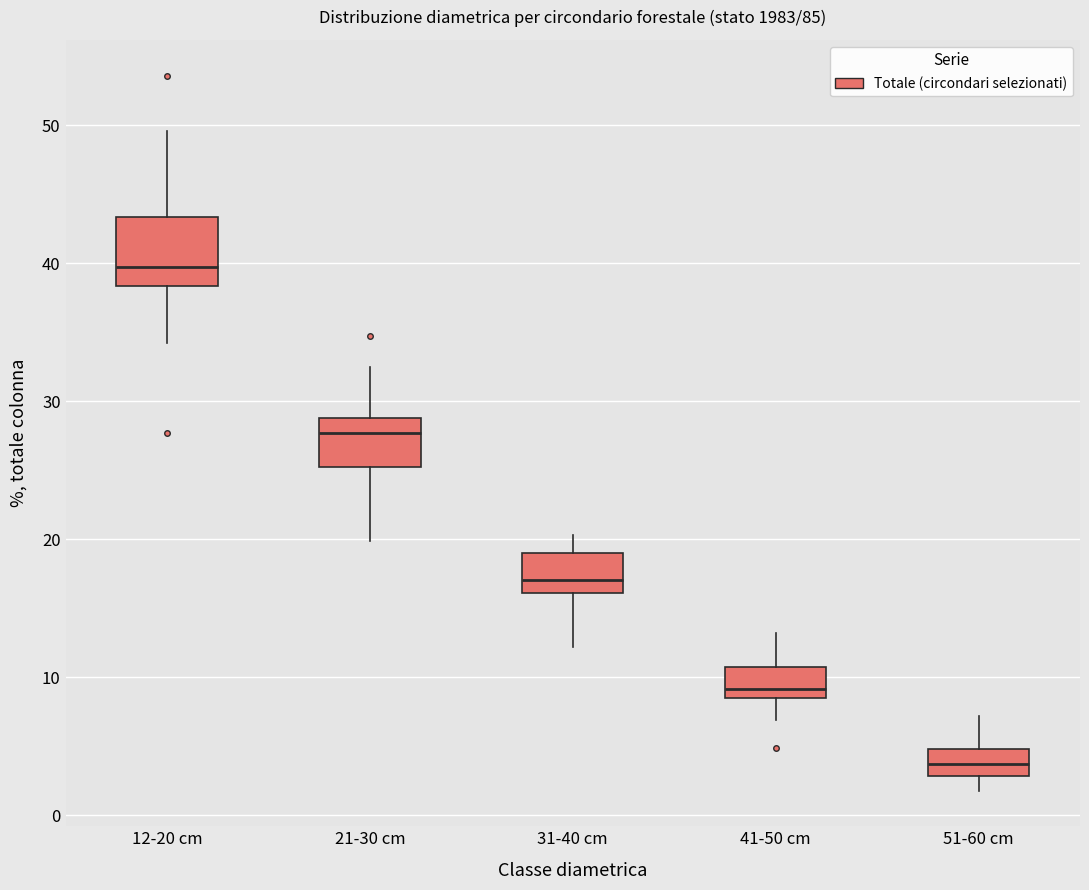

Reading left to right, read every box against the y-axis: the position of its median line, the range the box covers, and the ends of its whiskers. The values are not printed on the chart, so give them approximately, as read against the axis.

12-20 cm: median 40, box 38 to 43, whiskers 34 to 50
21-30 cm: median 28, box 25 to 29, whiskers 20 to 33
31-40 cm: median 17, box 16 to 19, whiskers 12 to 20
41-50 cm: median 9 (just above the box's lower edge), box 9 to 11, whiskers 7 to 13
51-60 cm: median 4, box 3 to 5, whiskers 2 to 7